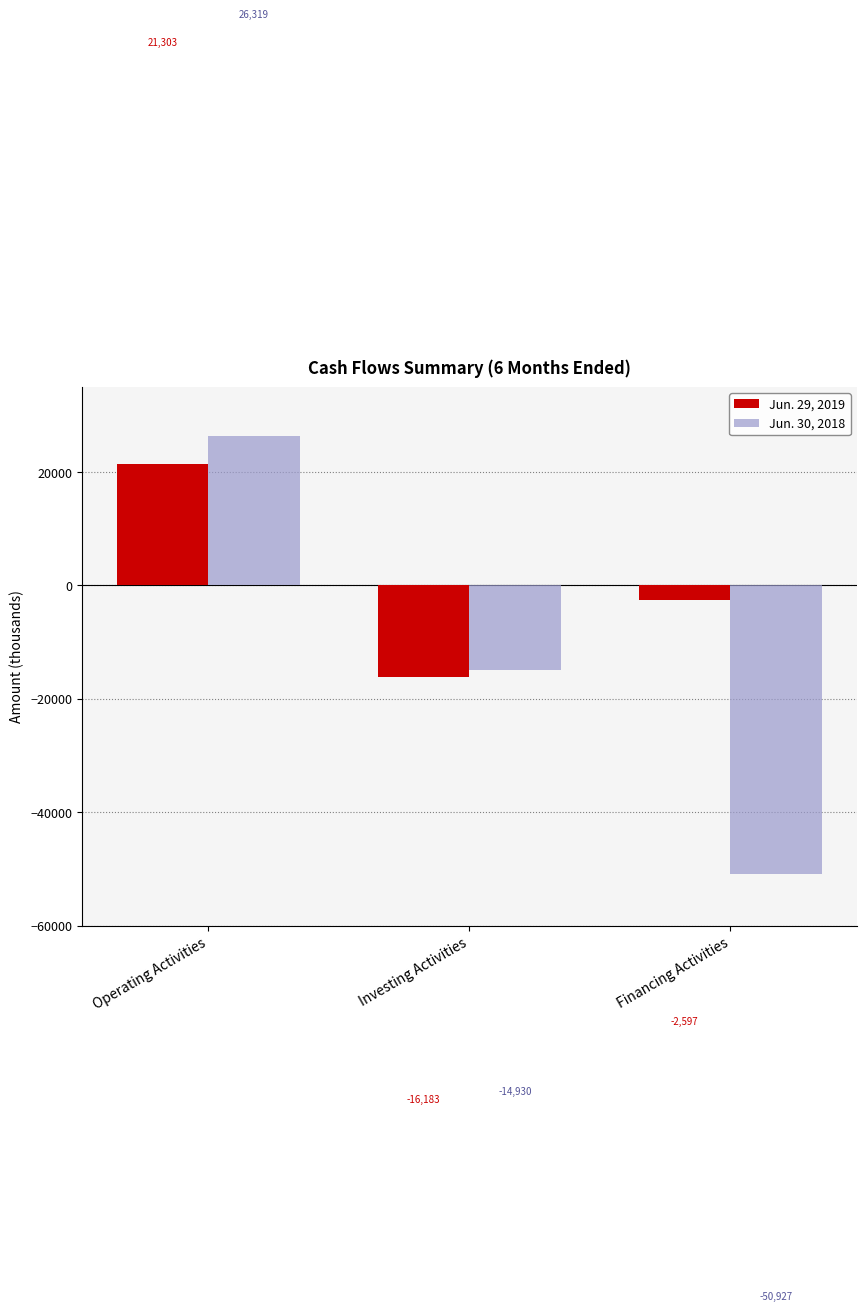

At which label does Jun. 29, 2019 first exceed -2597?

Operating Activities